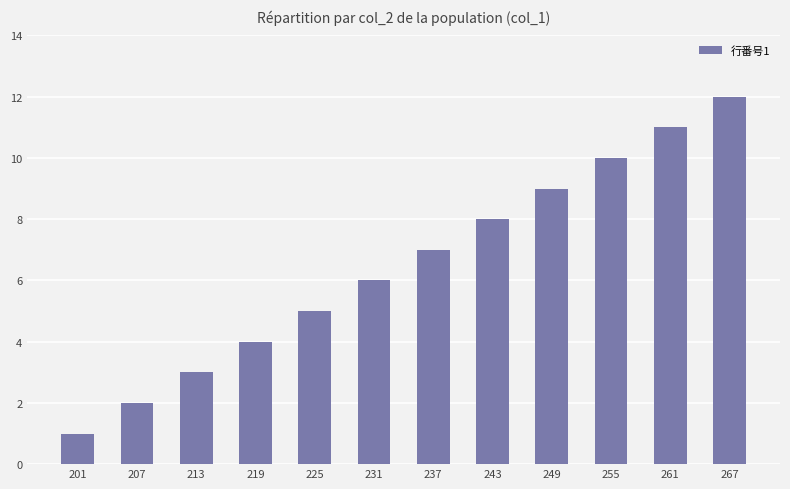

What is the greatest value displayed?

12